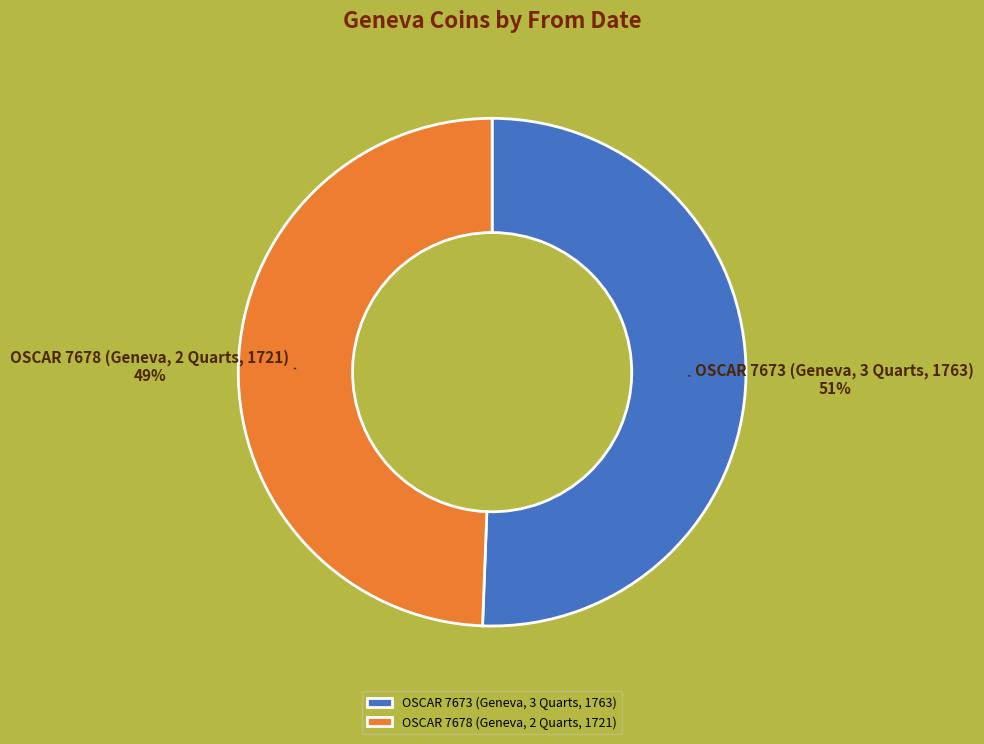

To the nearest percent, what percentage of the pie is OSCAR 7678 (Geneva, 2 Quarts, 1721)?

49%